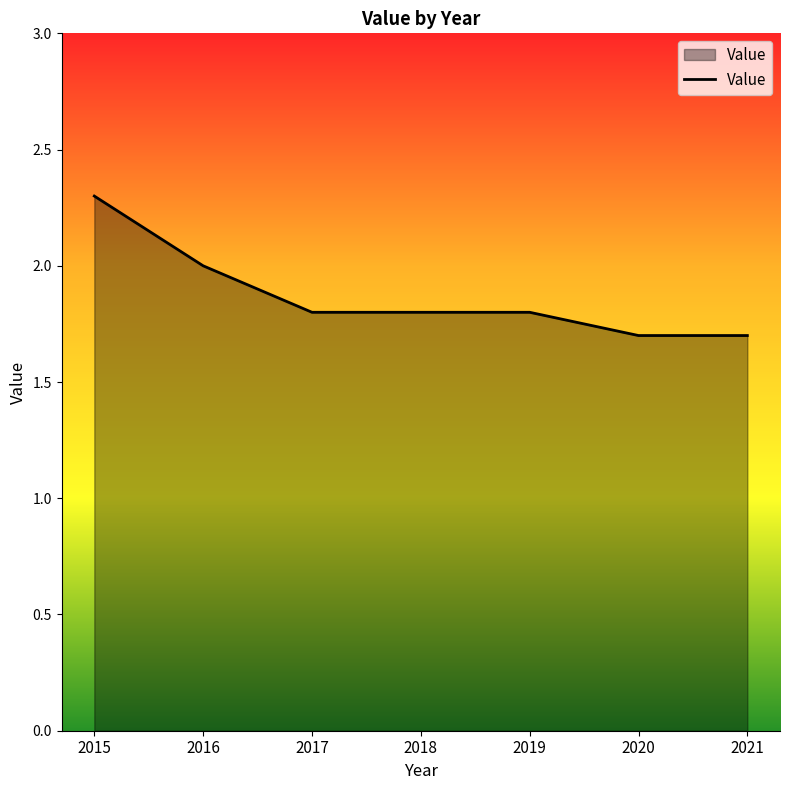

What is the sum of all values?

13.1